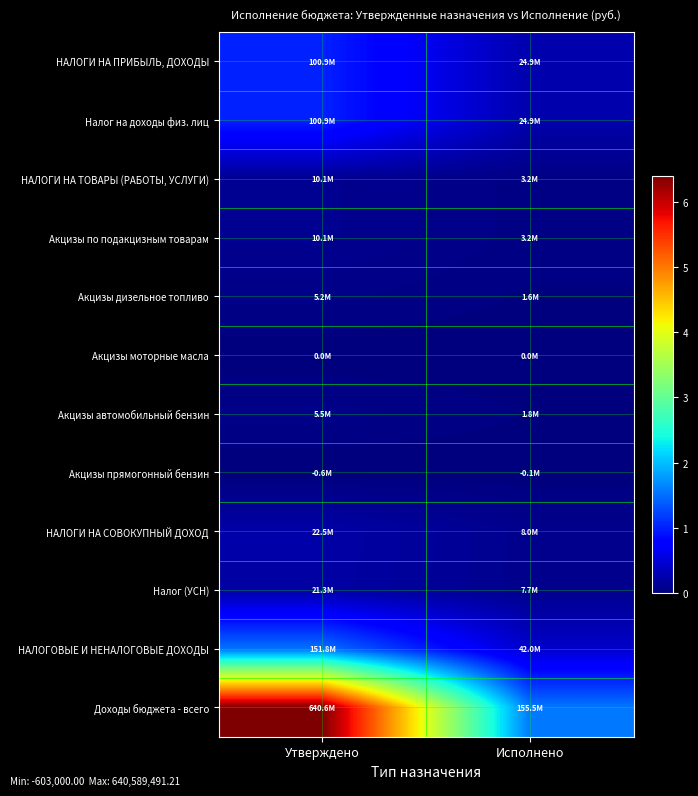

What is the total value across all series at Исполнено?

272557941.1